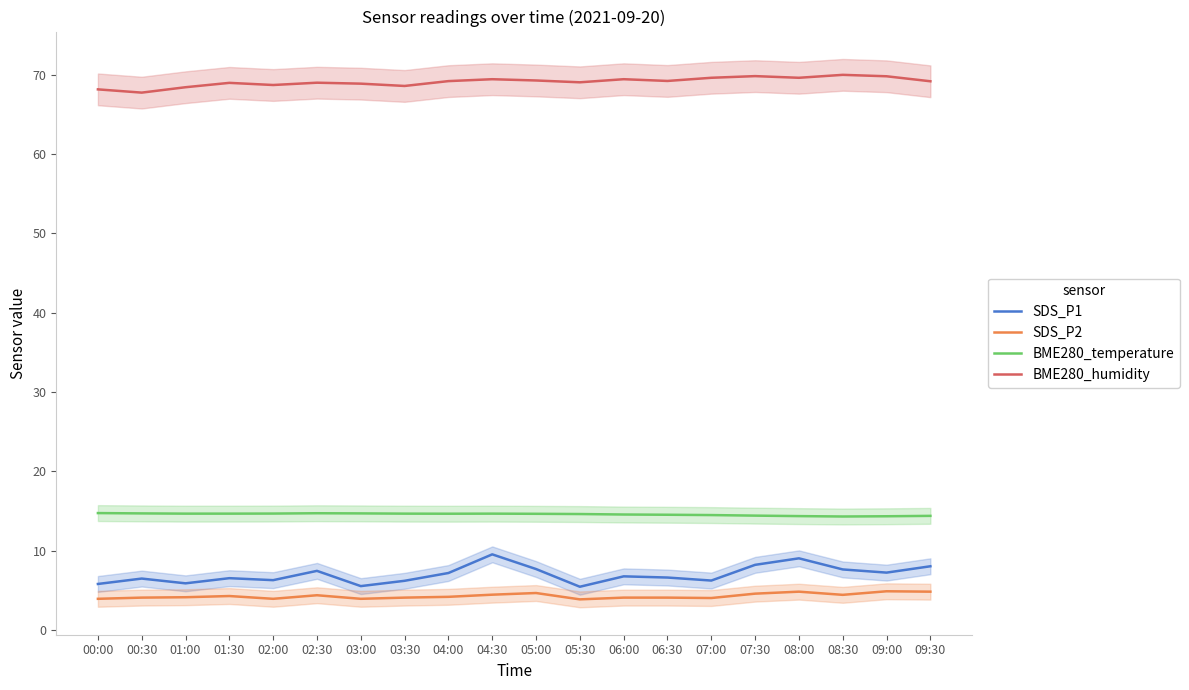

Count the number of data series in this chart.

4